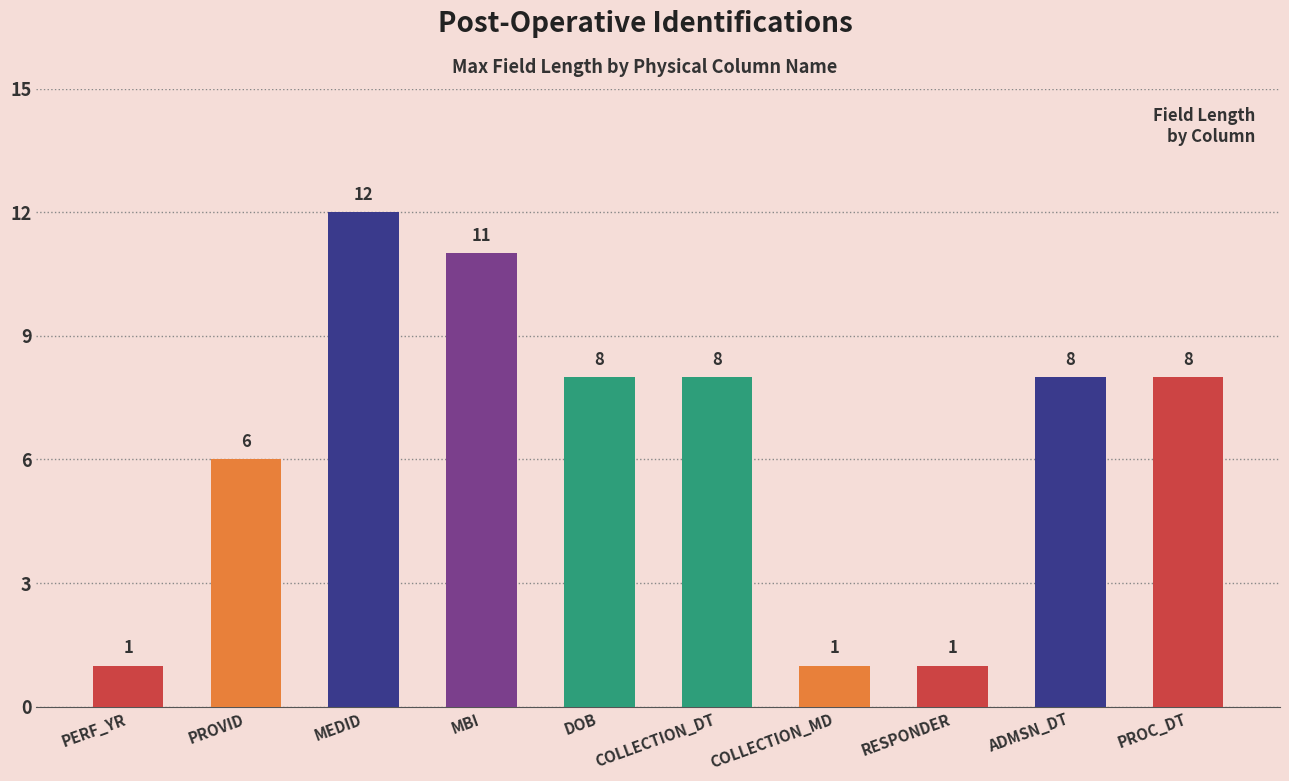

What is the average value?

6